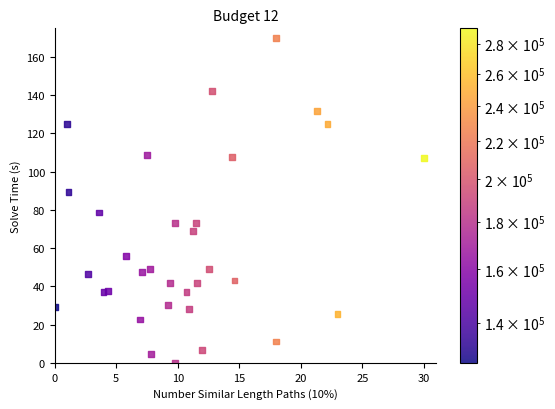

What Y value in the scatter plot is closest to 85?

89.3